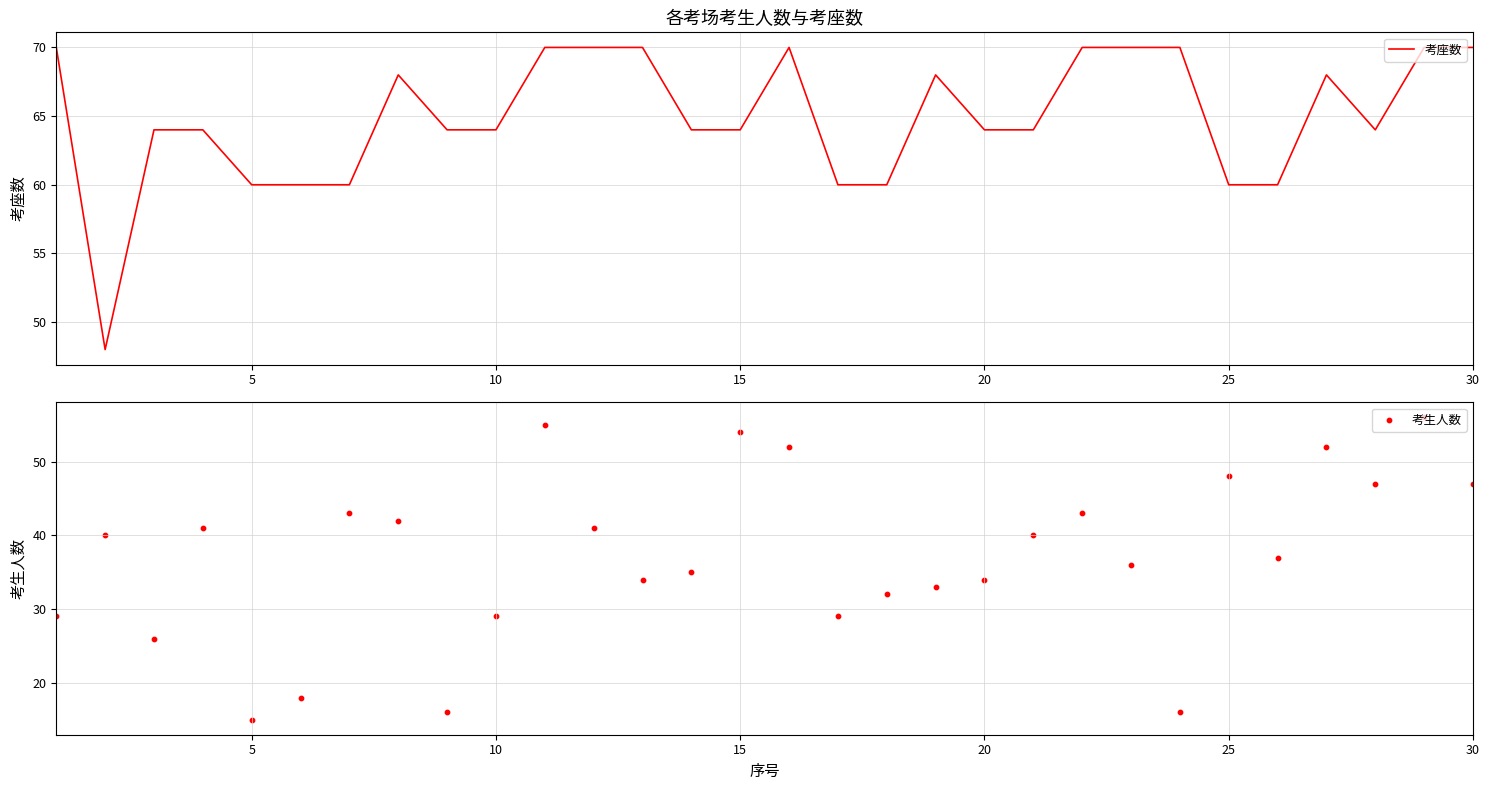

What is the lowest value of the 考座数 series?

48